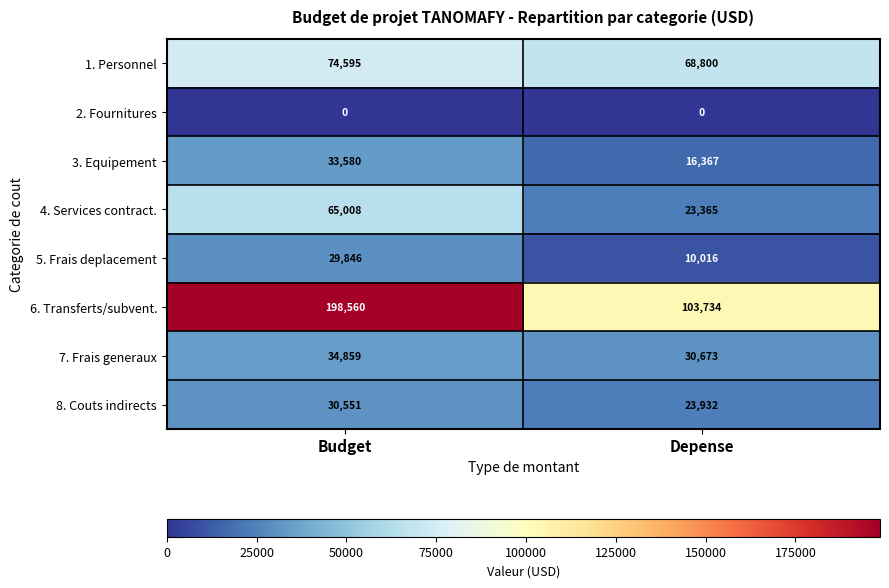

Between Budget and Depense, which series saw the biggest shift?

6. Transferts/subvent.